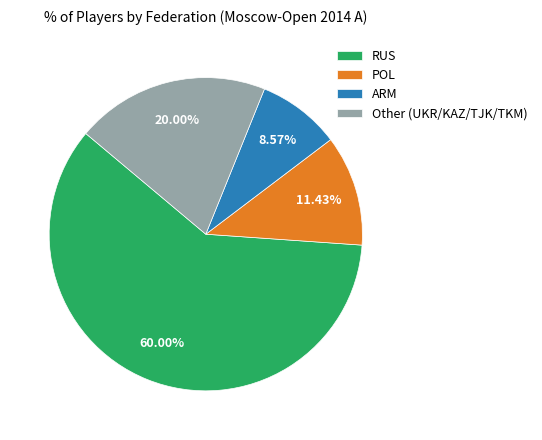

Is there a majority slice in this chart?

Yes